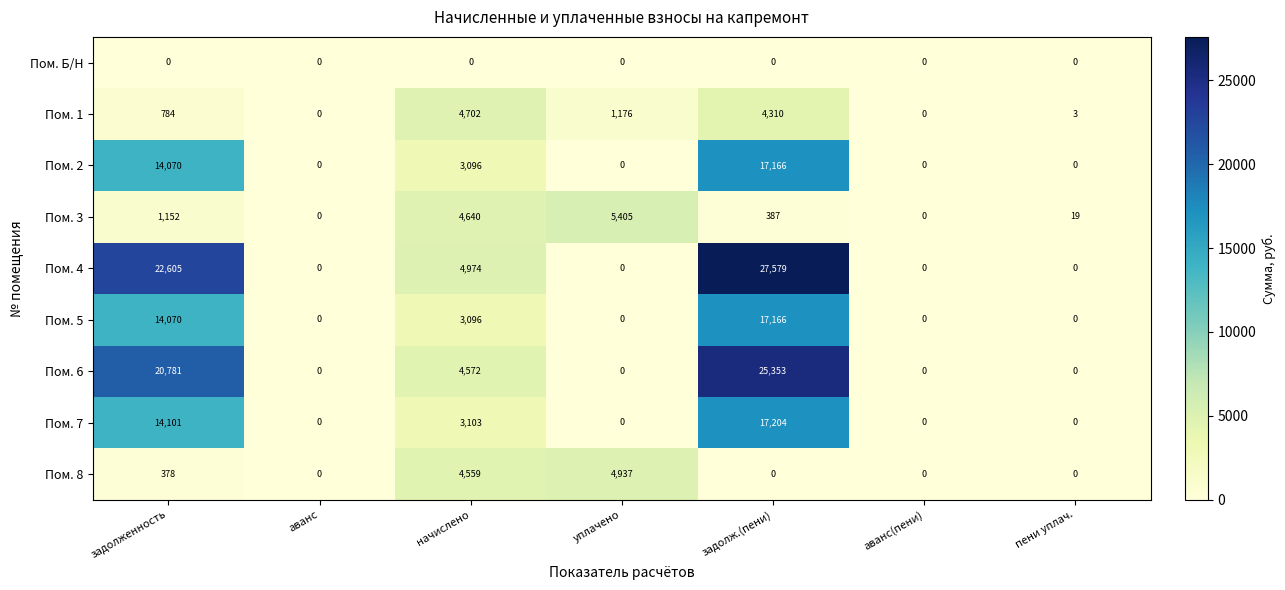

Which series has the widest spread of values?

Пом. 4